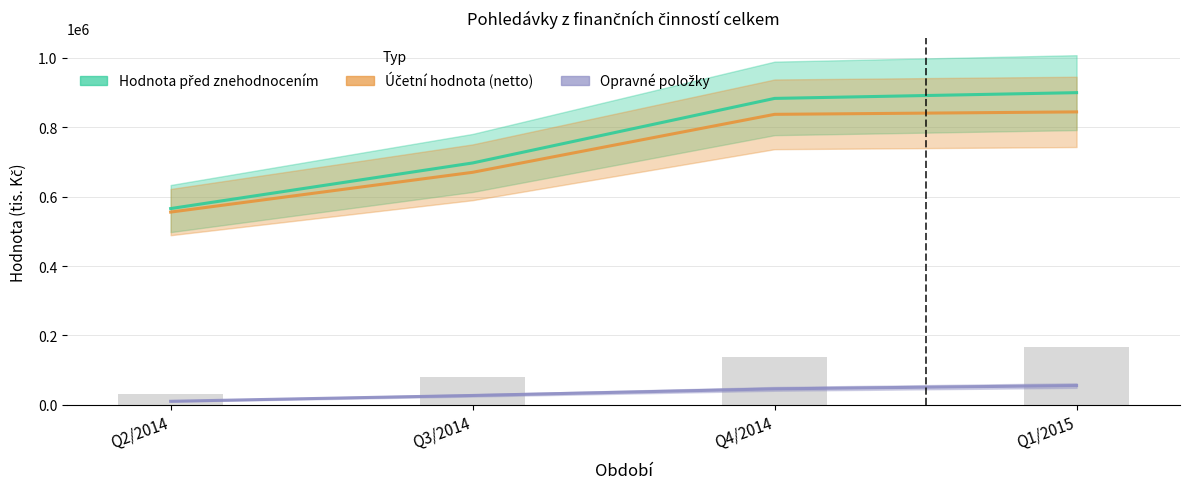

Reading right to left, list all the values displayed in this chart.

Hodnota před znehodnocením: Q1/2015=899826.1	Q4/2014=883239.2	Q3/2014=697140.2	Q2/2014=565678.0
Účetní hodnota (netto): Q1/2015=844345.1	Q4/2014=837318.5	Q3/2014=670216.4	Q2/2014=555541.0
Opravné položky: Q1/2015=55481.0	Q4/2014=45920.6	Q3/2014=26923.7	Q2/2014=10137.0